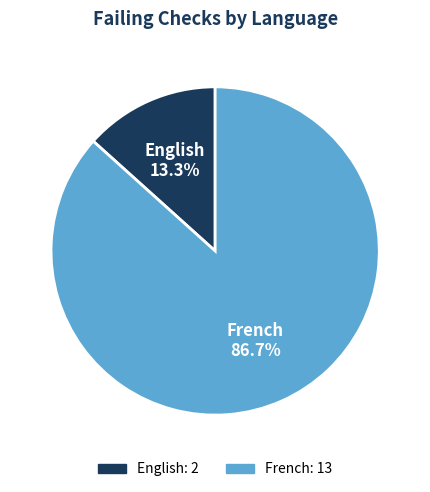

Between French and English, which is larger?

French